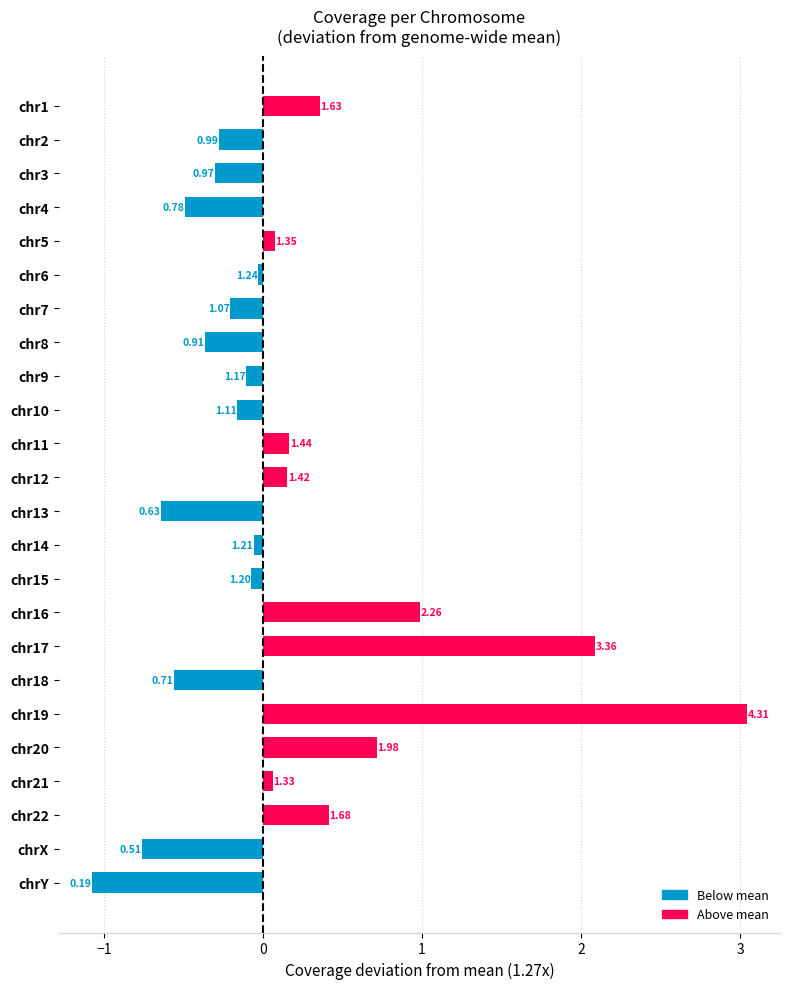

What is the difference between the maximum and minimum values?

4.1